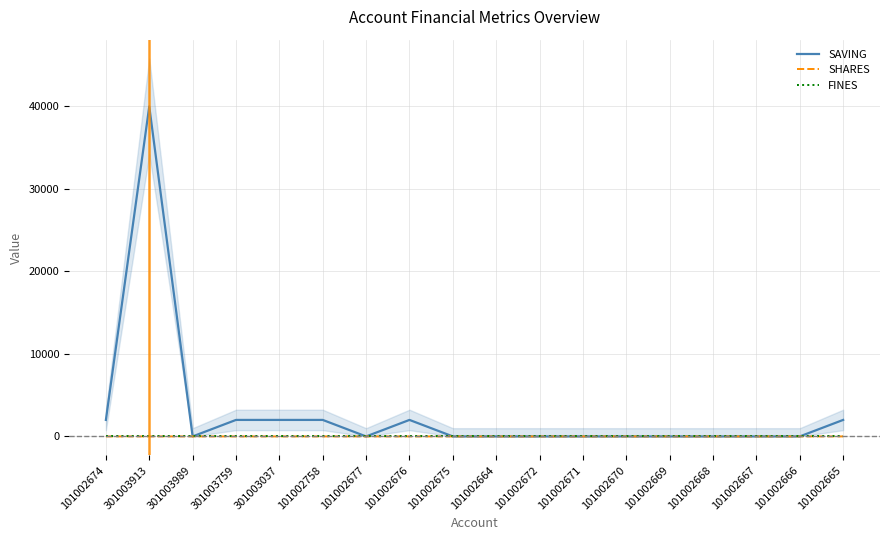

Which series has the largest range (max minus min)?

SAVING